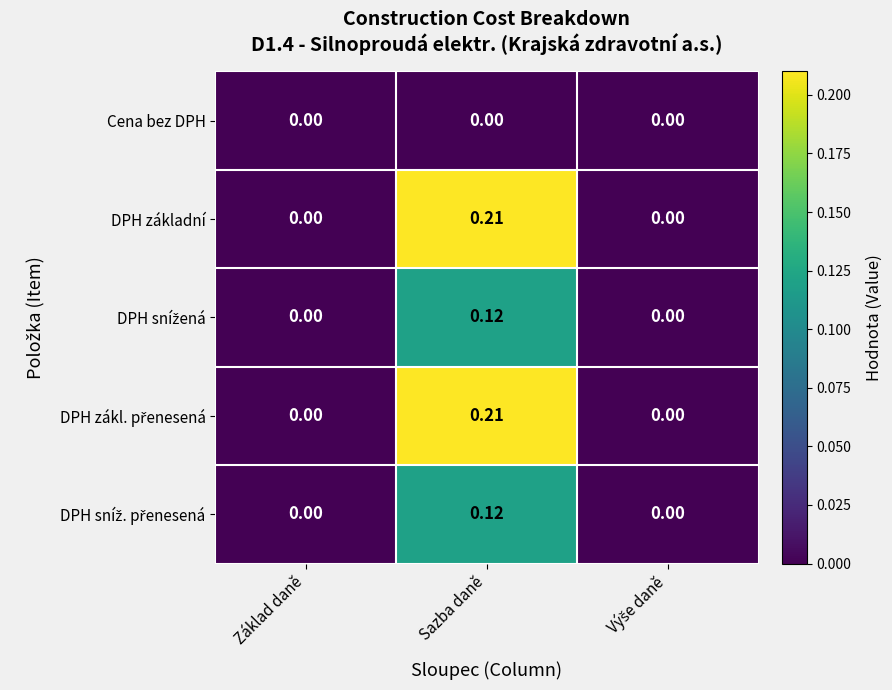

At how many categories does at least one series exceed 0?

1